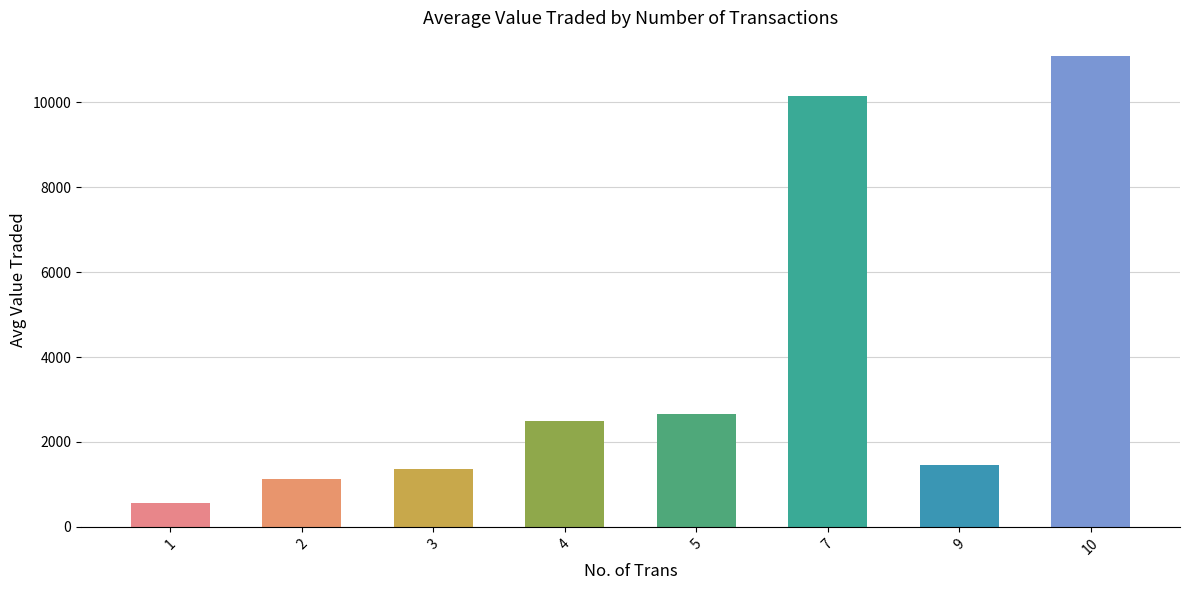

List the labels in order of value, largest first.

10, 7, 5, 4, 9, 3, 2, 1